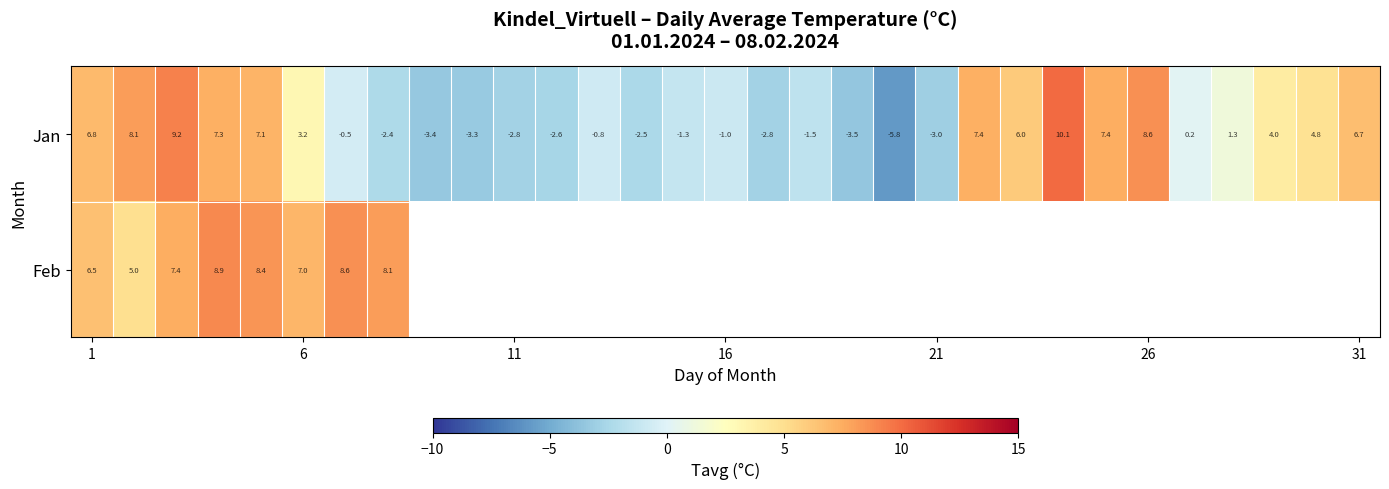

What is the difference between the maximum and minimum values in the Jan series?

15.9